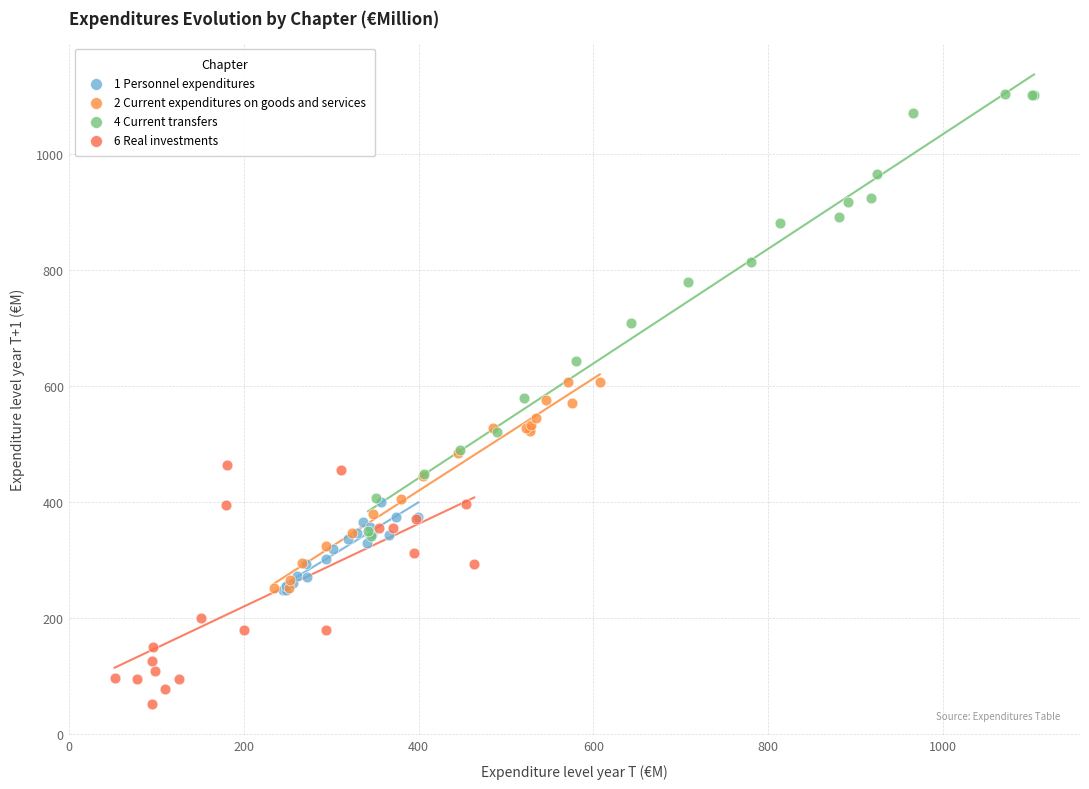

Which series contains the lowest Y value?

6 Real investments